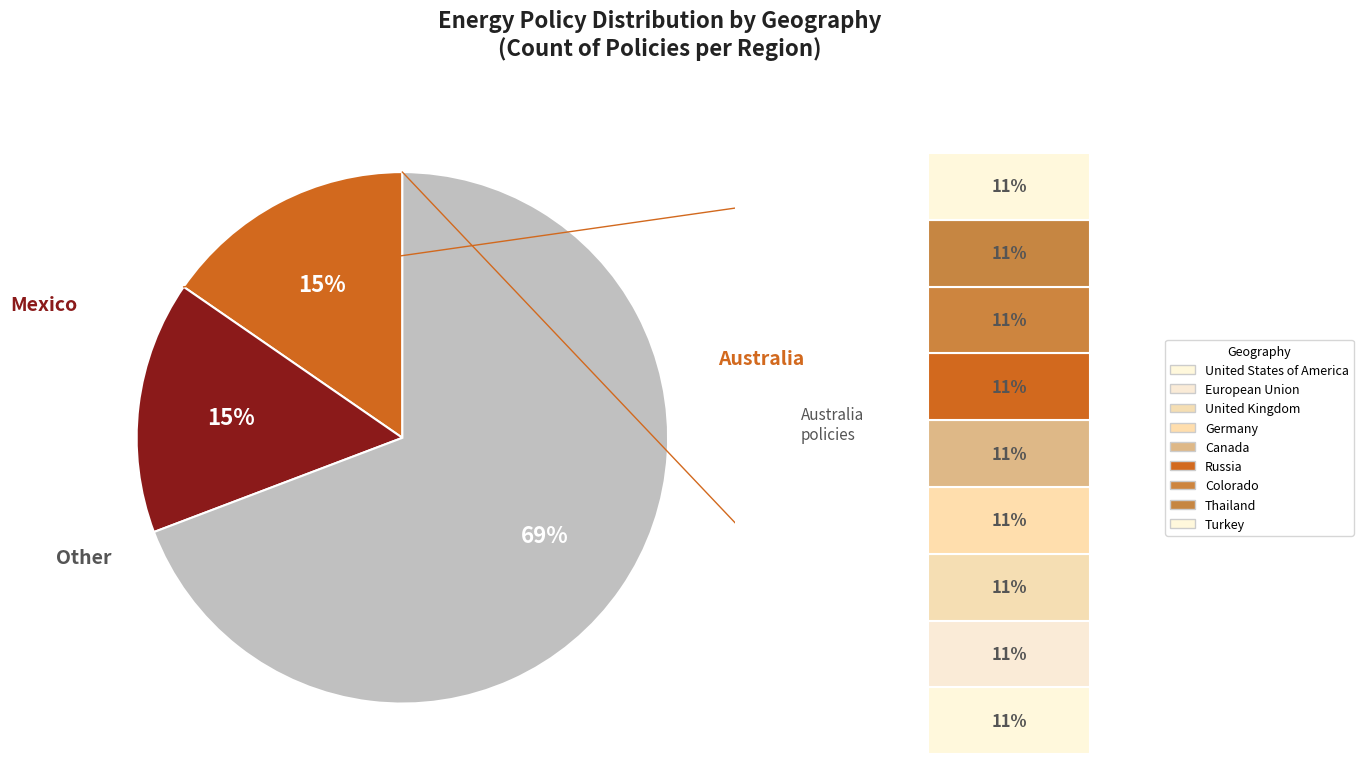

To the nearest percent, what is the average slice percentage?

33%